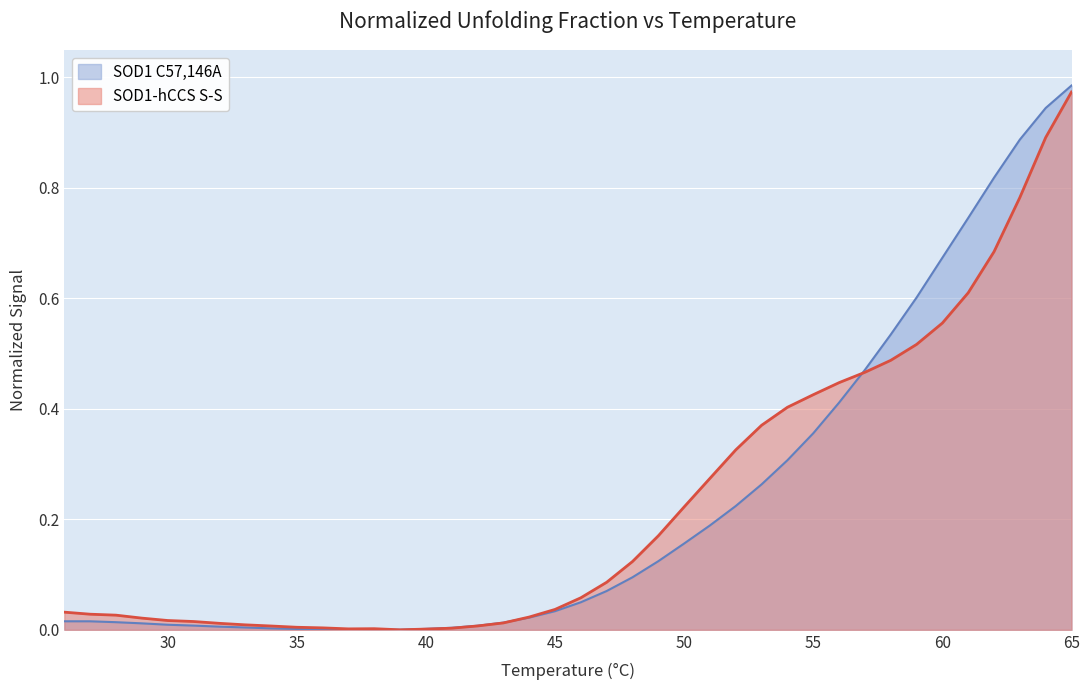

What is the sum of all SOD1-hCCS S-S values?

9.1